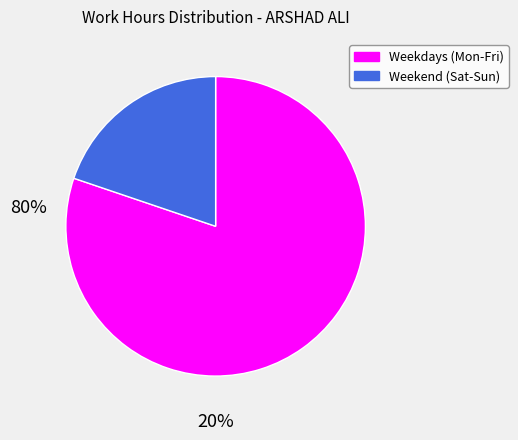

Is there any slice that represents more than half of the pie?

Yes